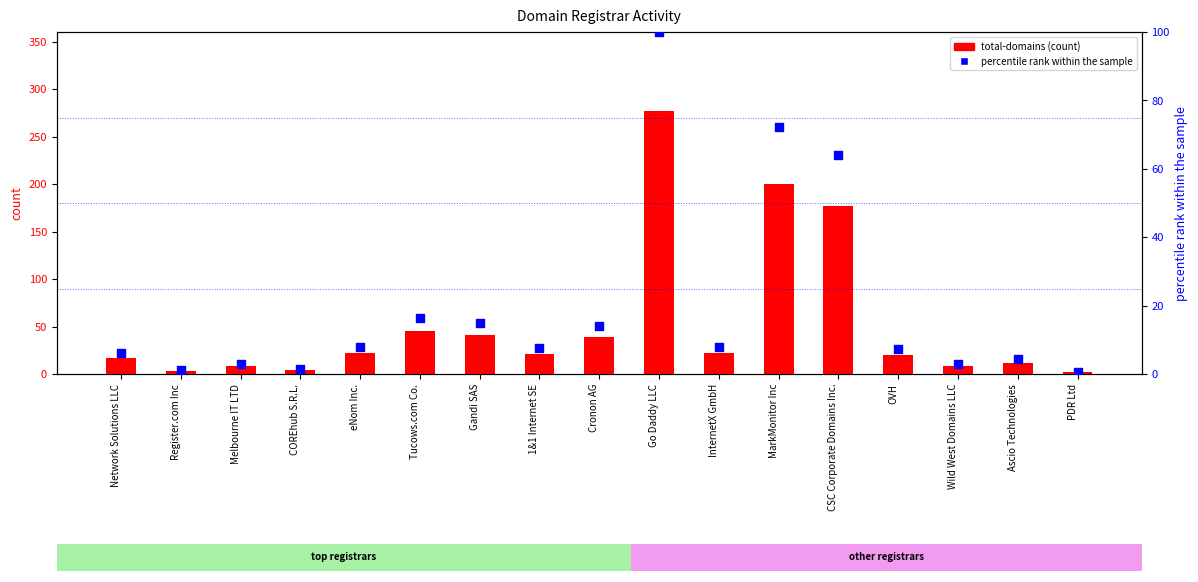

At which category is the sum across all series the highest?

Go Daddy LLC